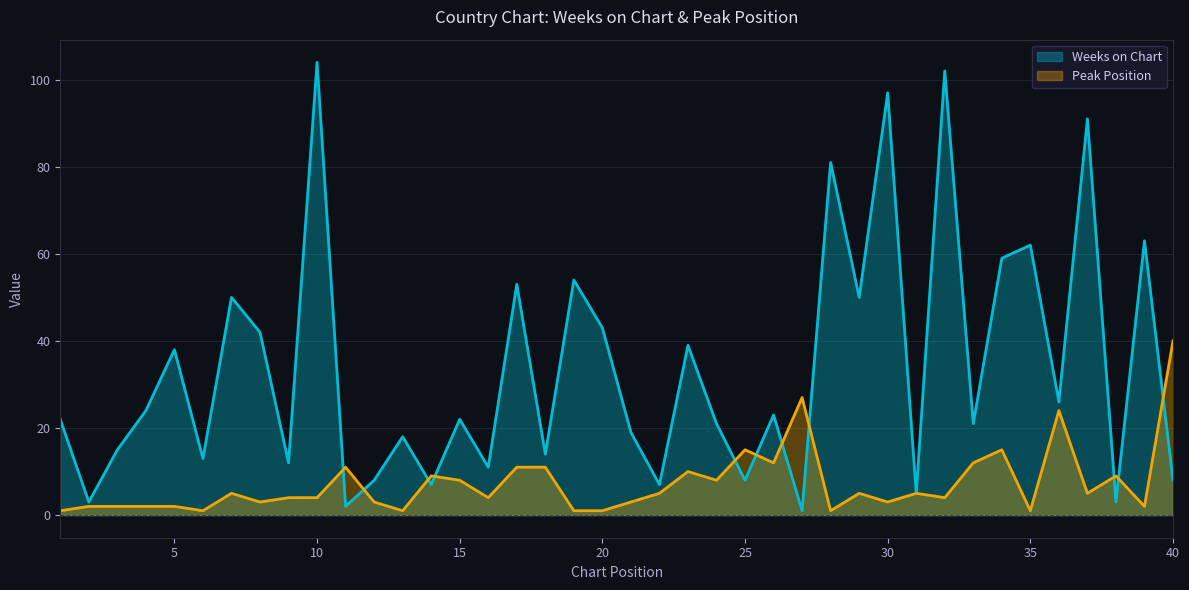

How many interior local valleys does the Peak Position series have?

12